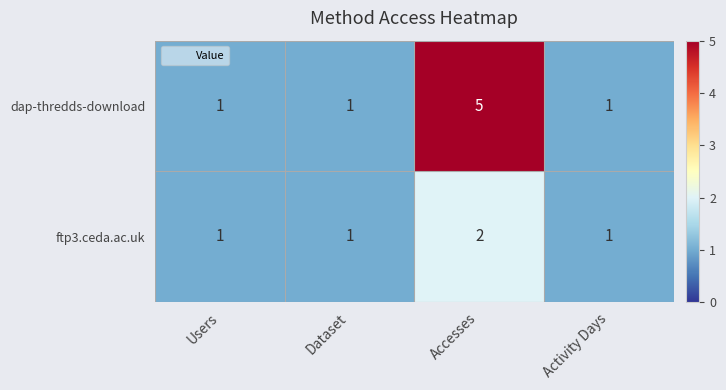

What is the sum of the dap-thredds-download values at Accesses and Dataset?

6